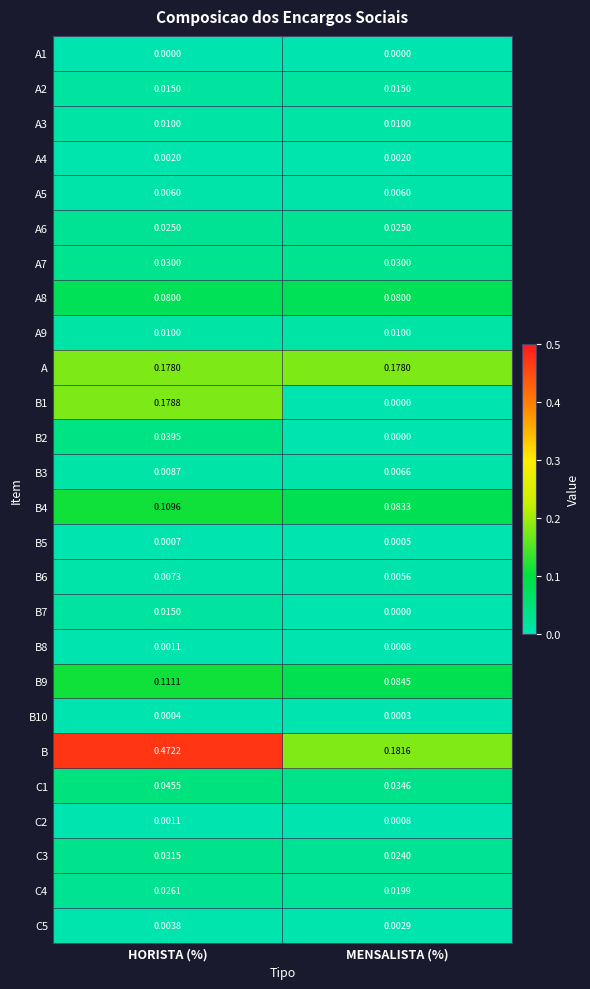

Between HORISTA (%) and MENSALISTA (%), which series saw the biggest shift?

B